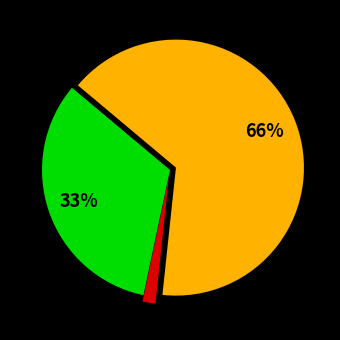

To the nearest percent, what is the average slice percentage?

33%